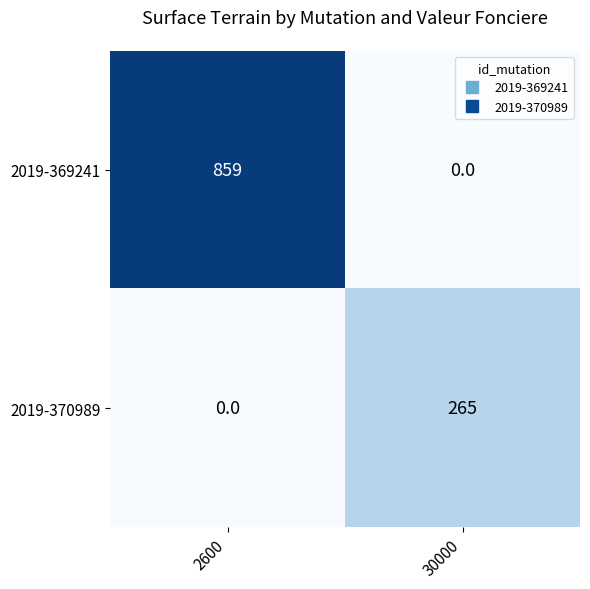

What is the sum of the 2019-369241 values at 2600 and 30000?

859